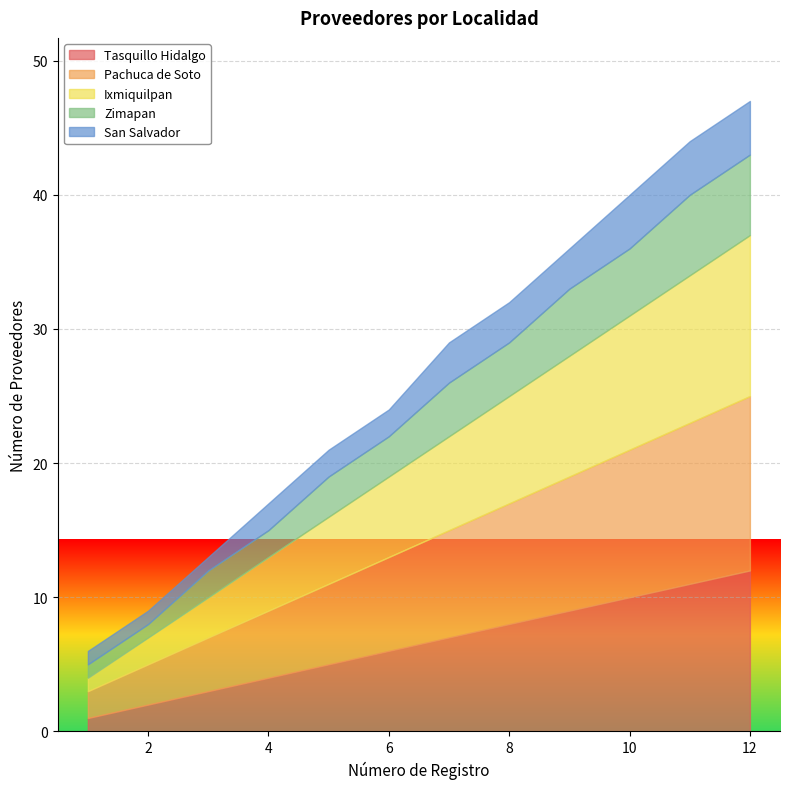

Rank the series at 2 from highest to lowest value.

Pachuca de Soto, Tasquillo Hidalgo, Ixmiquilpan, Zimapan, San Salvador